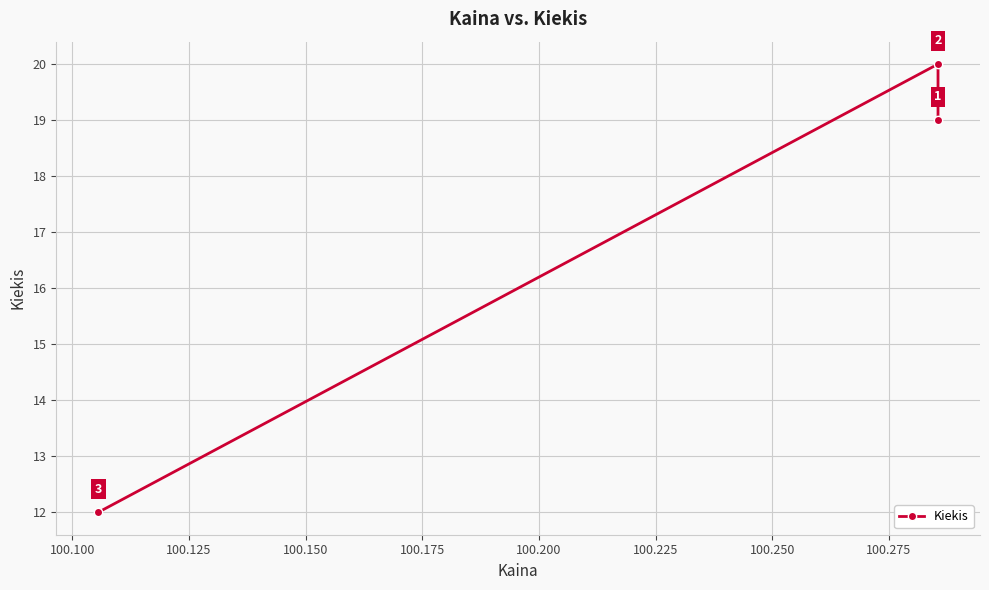

Is this an area chart (filled region under the line)?

No